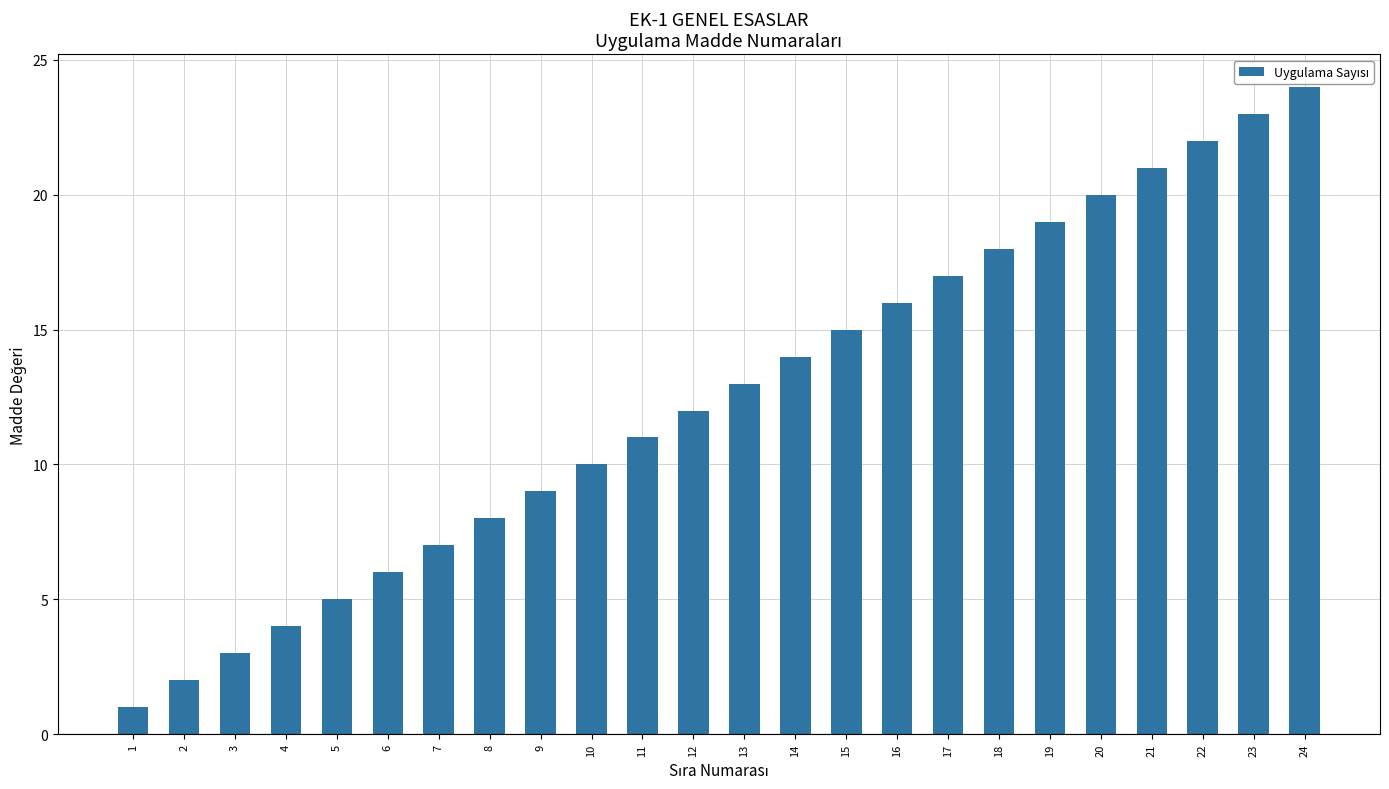

What is the difference between the values at 4 and 13?

9